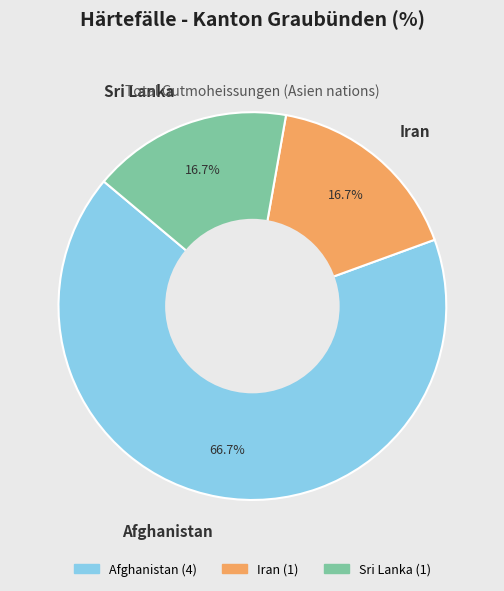

What is the largest slice in the pie chart?

Afghanistan